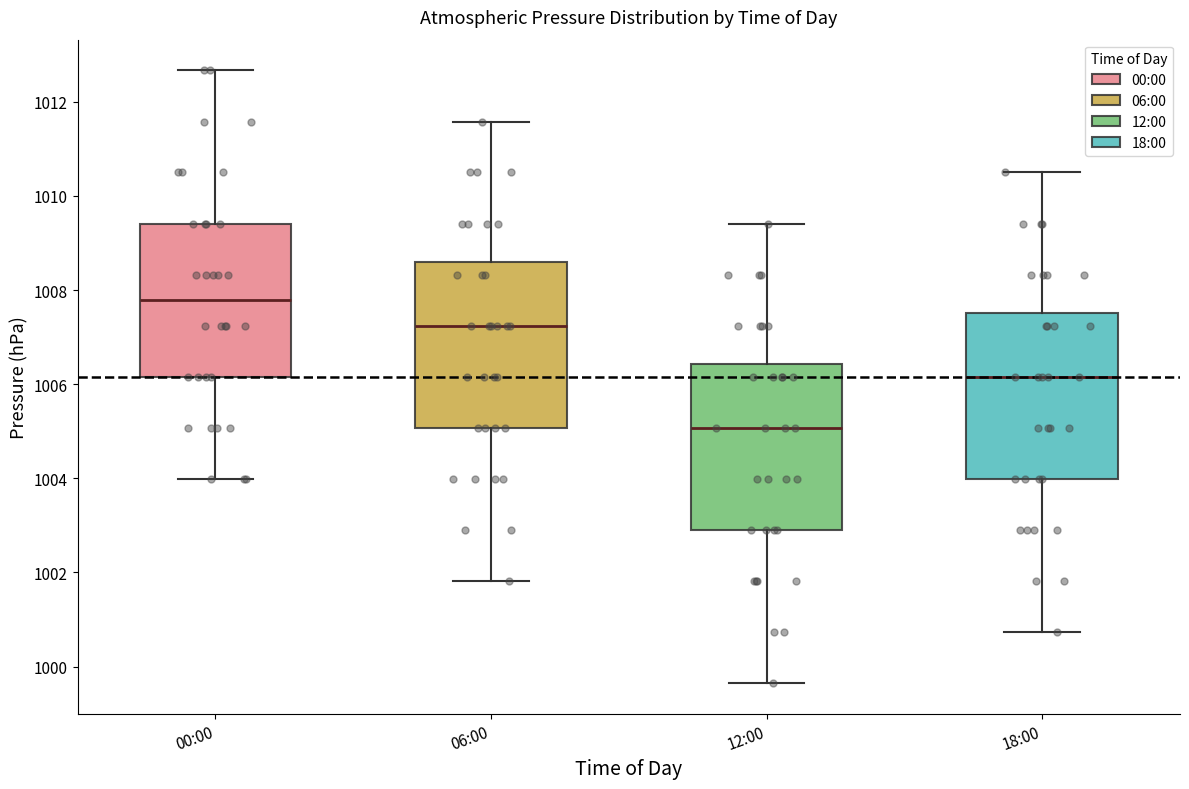

Which box has the highest median line?

00:00